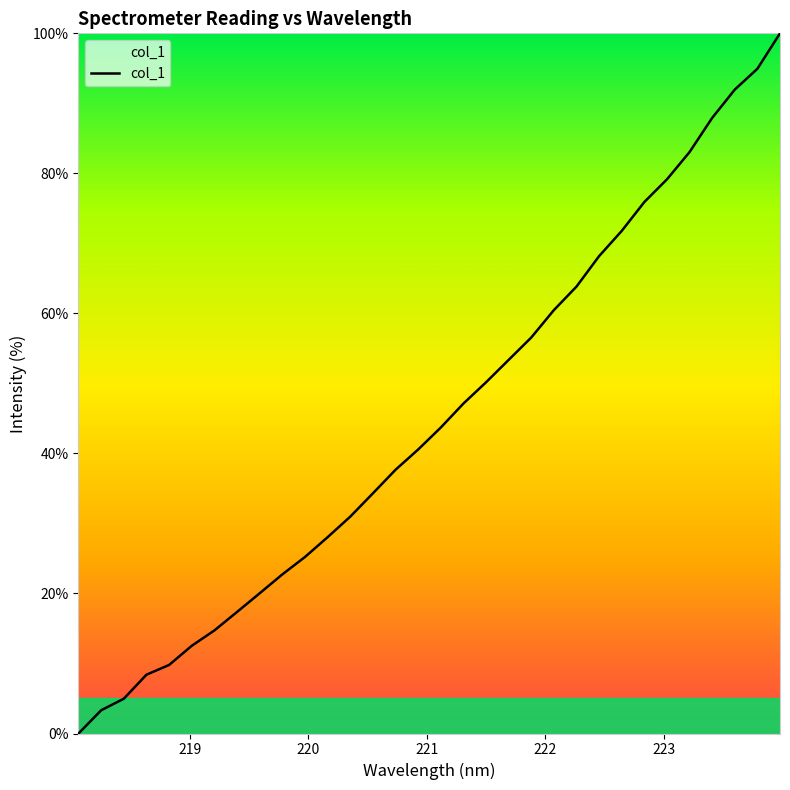

Reading right to left, transcribe all the data shown in this chart.

100.0	94.9	92.0	87.9	83.1	79.2	75.9	71.8	68.2	63.8	60.5	56.6	53.4	50.2	47.1	43.7	40.6	37.7	34.3	31.0	28.0	25.2	22.7	20.0	17.4	14.7	12.5	9.8	8.4	5.0	3.3	0.0